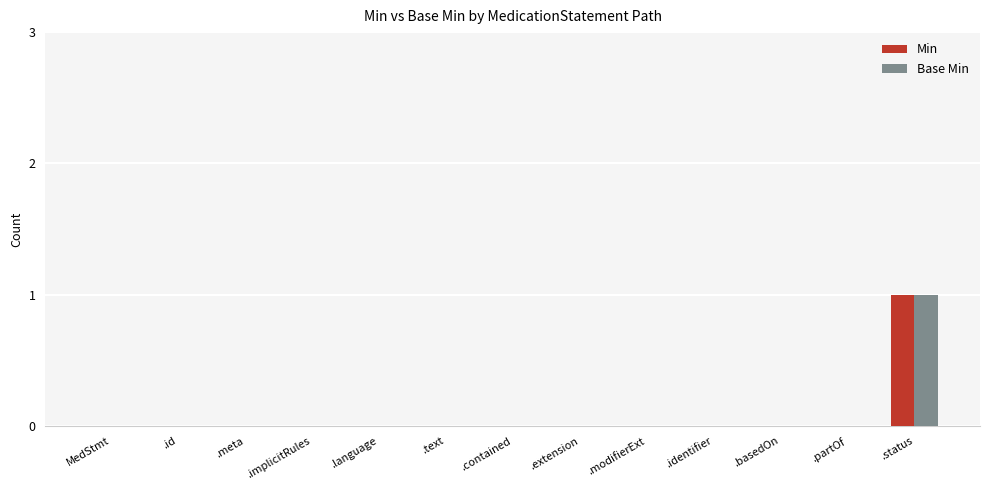

Is it true that Min equals -1 at .language?

False